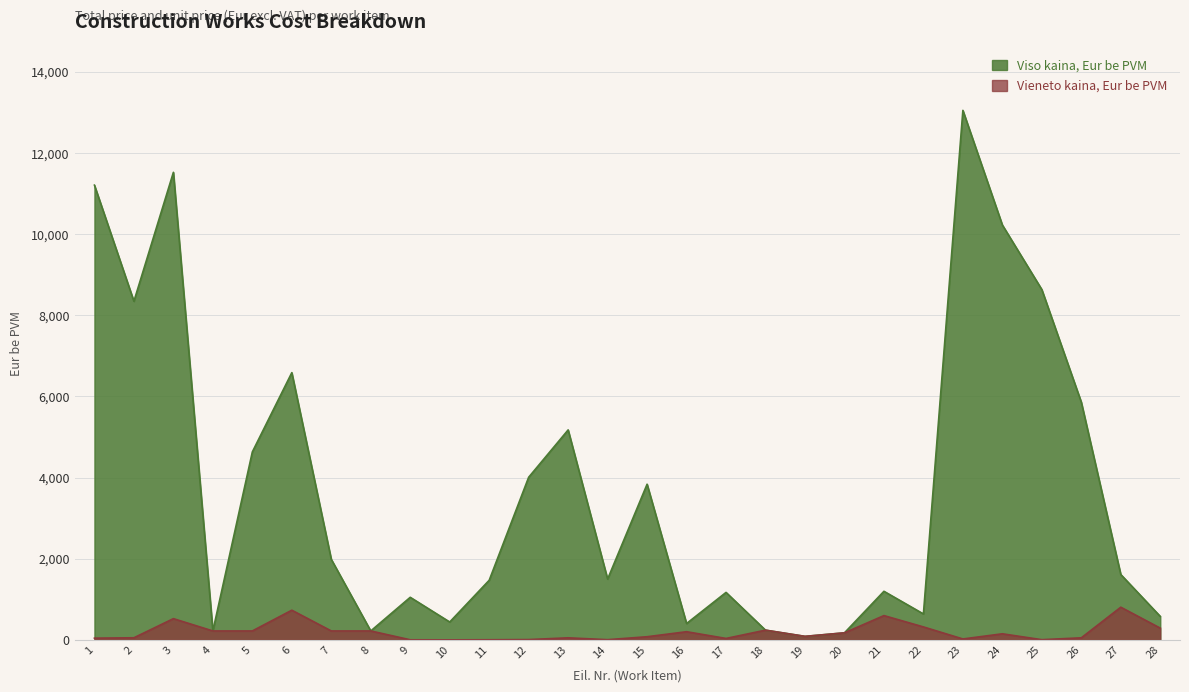

How many lines are shown in the chart?

2